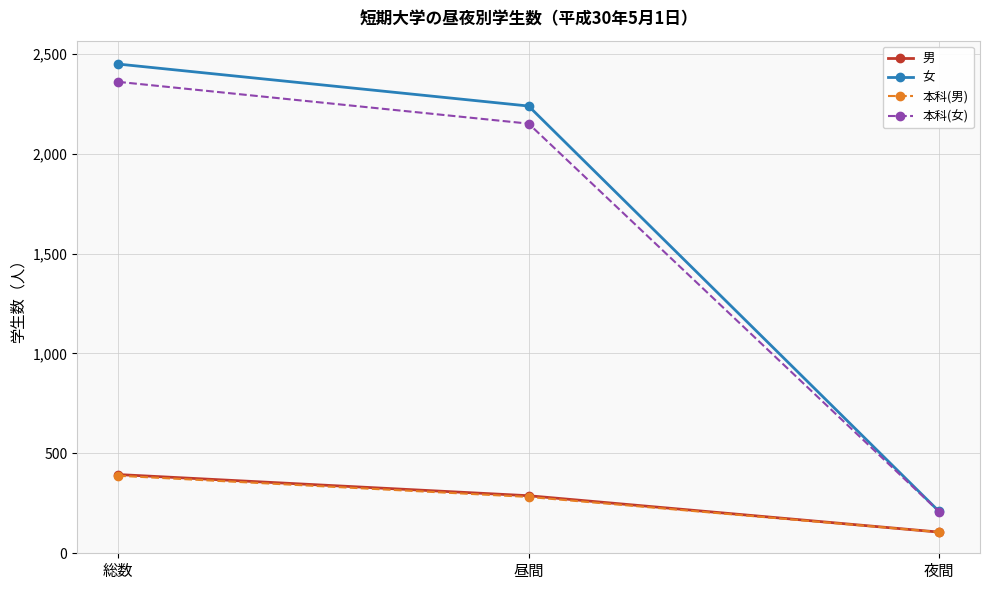

Reading left to right, what are all the values shown in this chart?

男: 総数=394	昼間=288	夜間=106
女: 総数=2448	昼間=2238	夜間=210
本科(男): 総数=388	昼間=282	夜間=106
本科(女): 総数=2359	昼間=2150	夜間=209